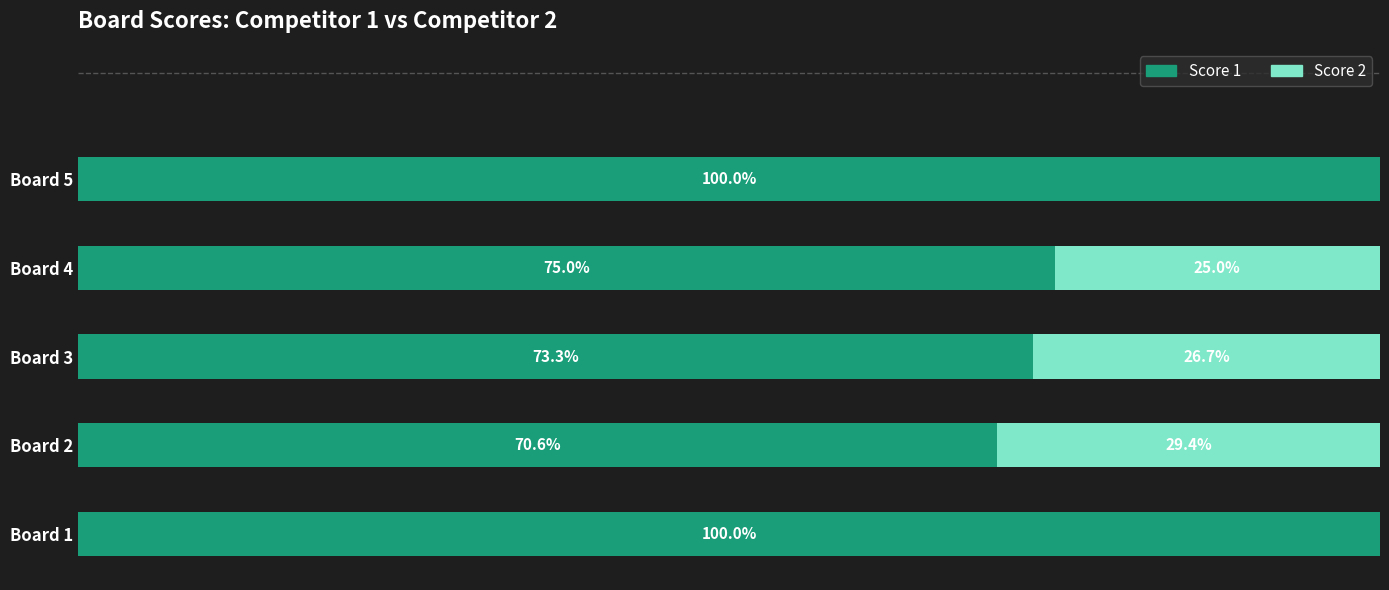

Where is Score 1 nearest to the value 85?

Board 4